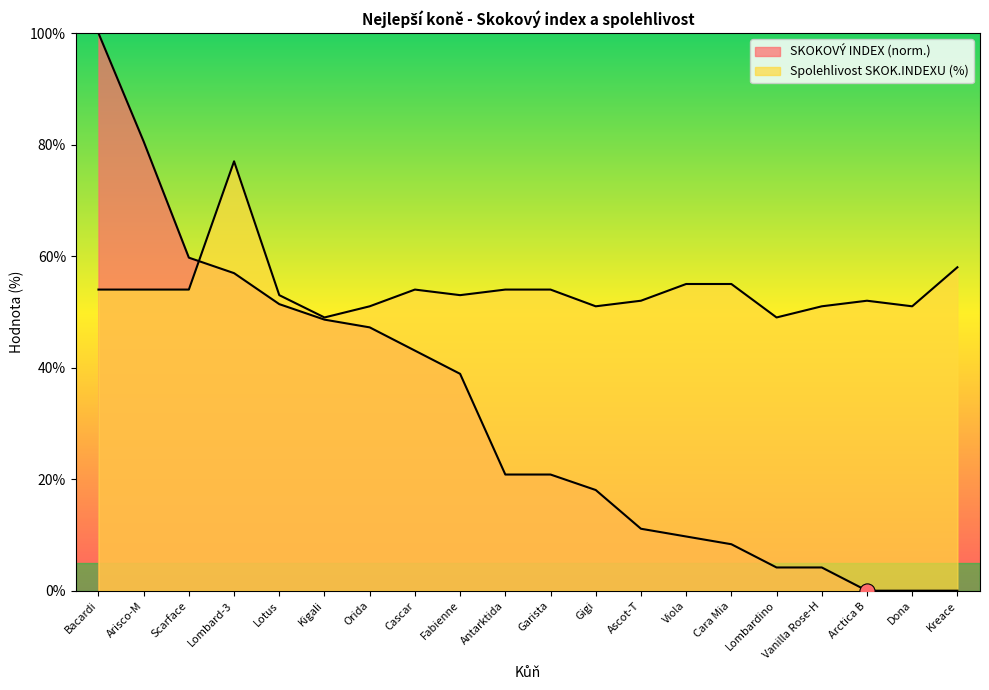

Is the value of Spolehlivost SKOK.INDEXU v % at Lotus greater than the value of SKOKOVÝ INDEX at Dona?

Yes